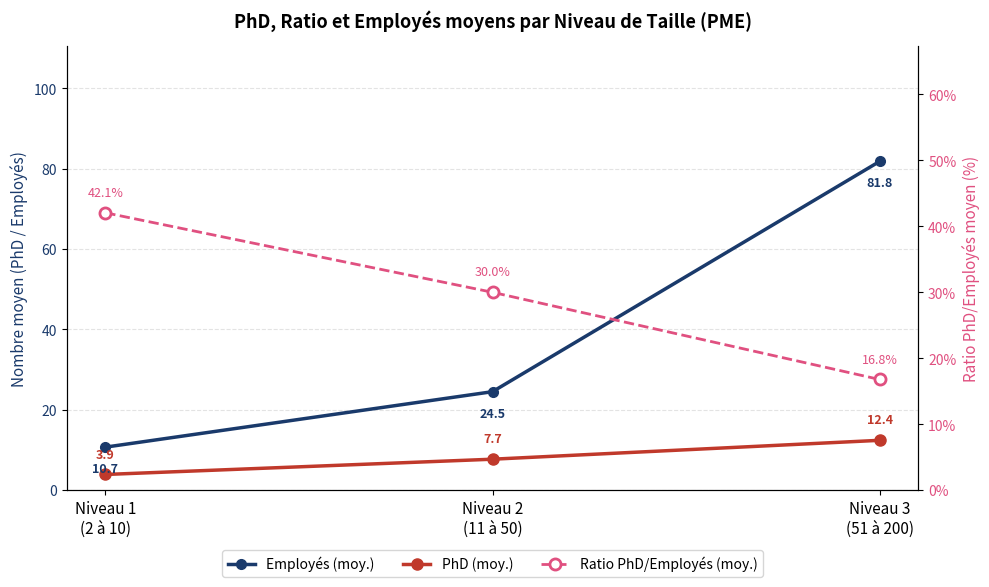

How many Ratio PhD/Employés (moy.) values are between 0 and 1?

3